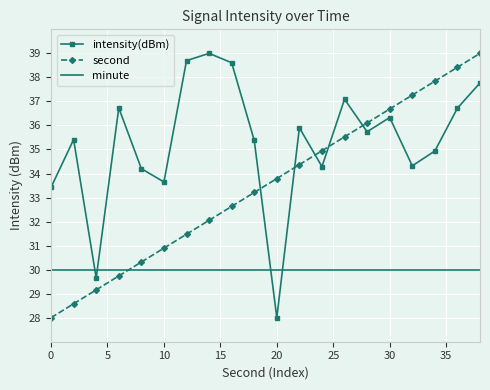

Which series has the largest total across all categories?

intensity(dBm)